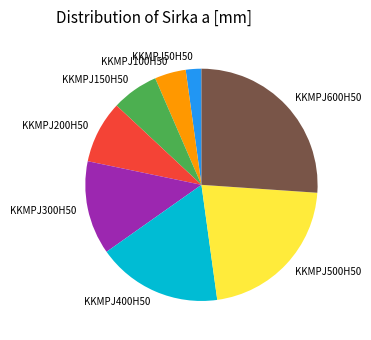

The KKMPJ50H50 slice represents 10% of the pie. True or false?

False